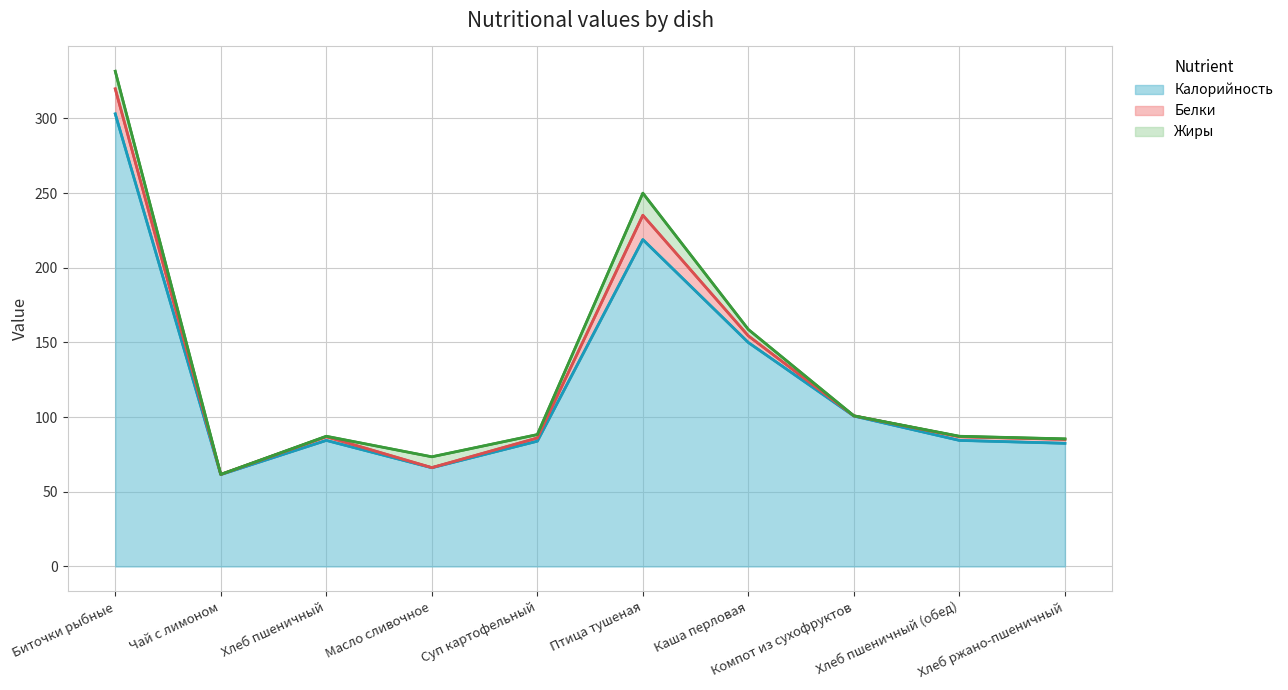

After their last crossing, which series has the higher values: Белки or Жиры?

Белки